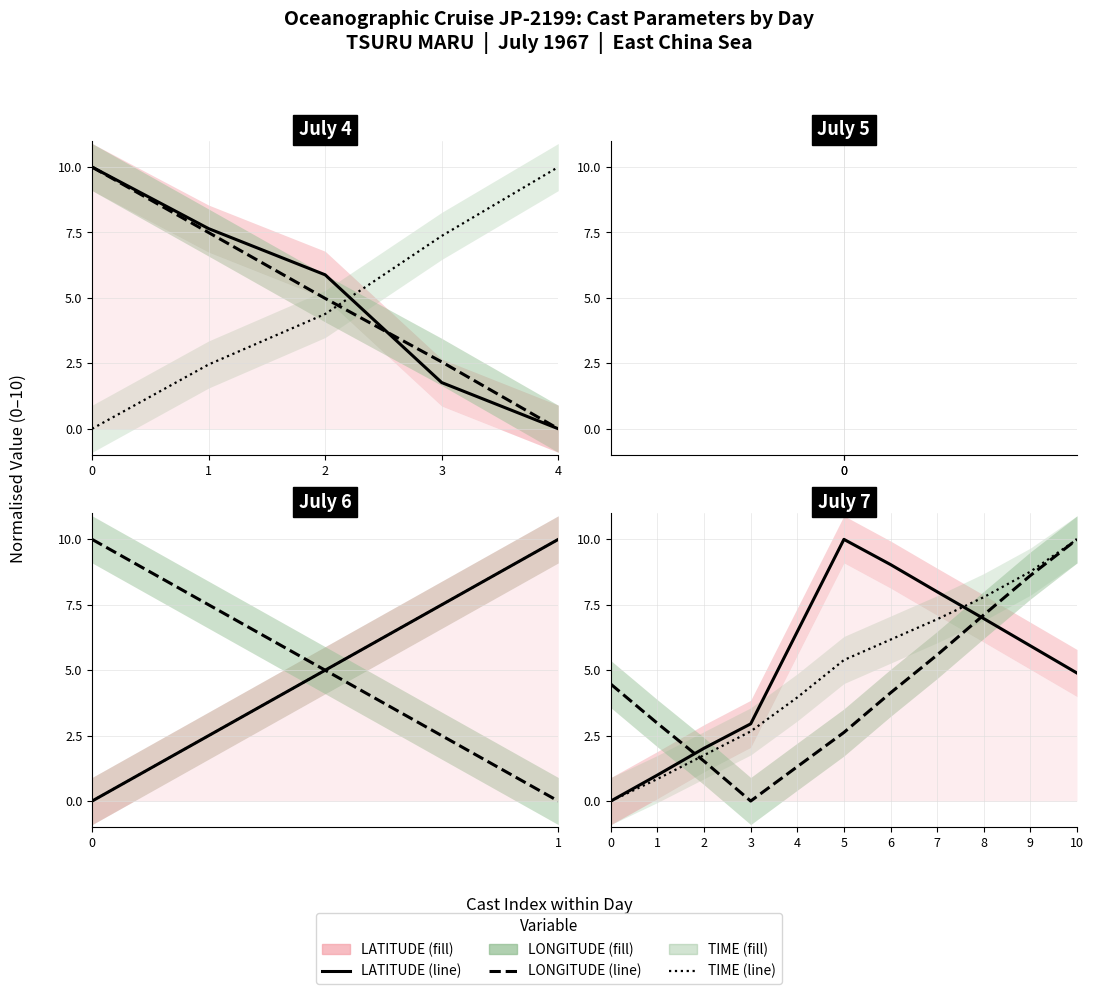

True or false: TIME has more than 1 points higher than both neighbors.

False